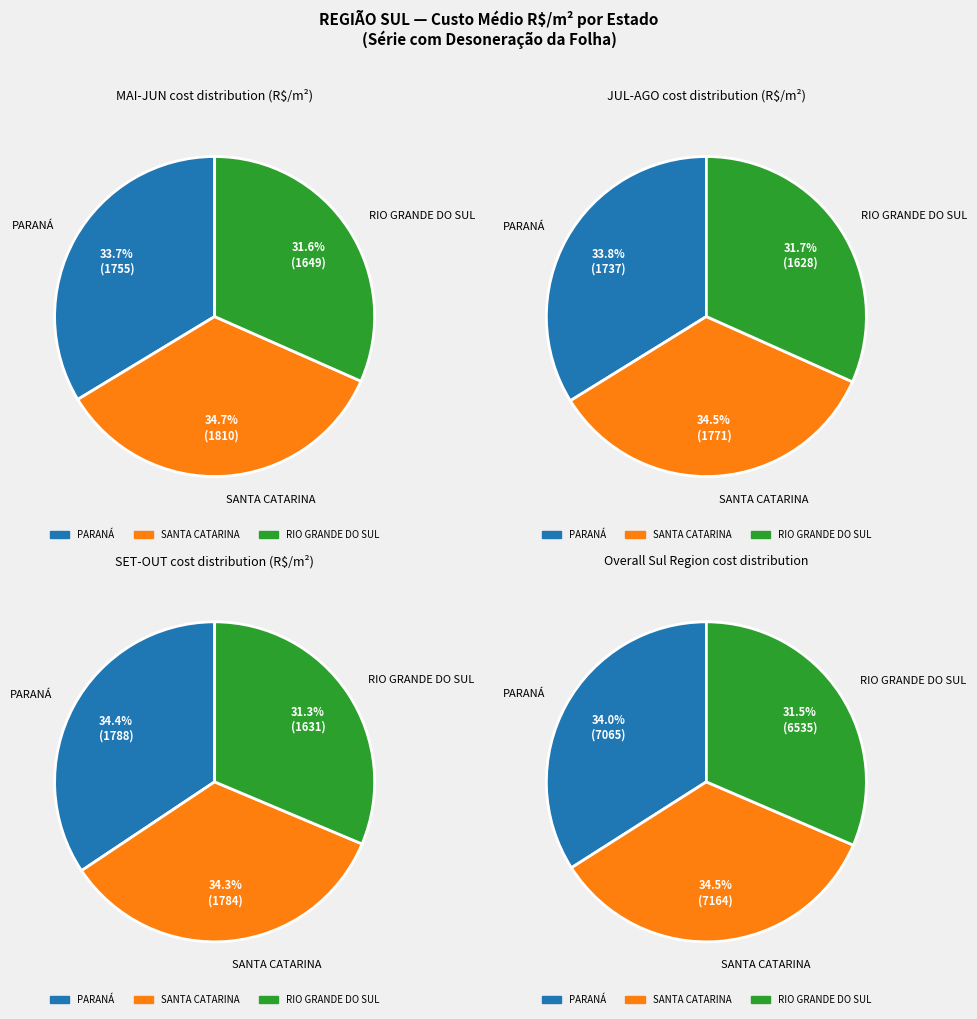

Which series has the widest spread of values?

SANTA CATARINA